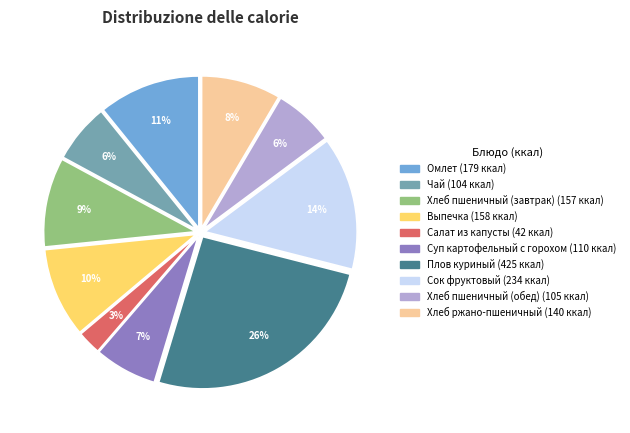

Is it true that Хлеб пшеничный (обед) is 6% of the pie?

True